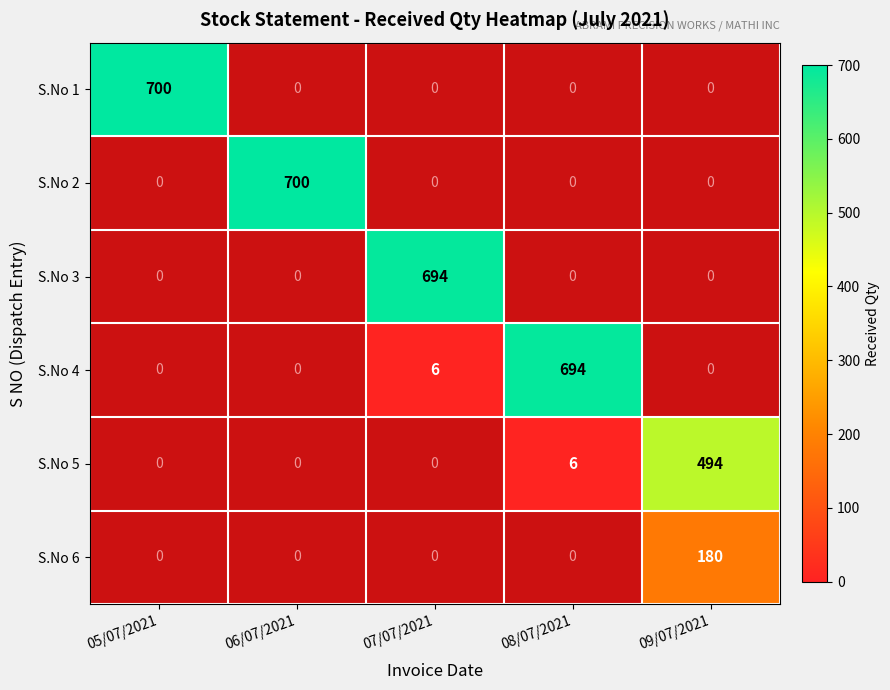

True or false: S.No 6 has a value of 180 at 09/07/2021.

True